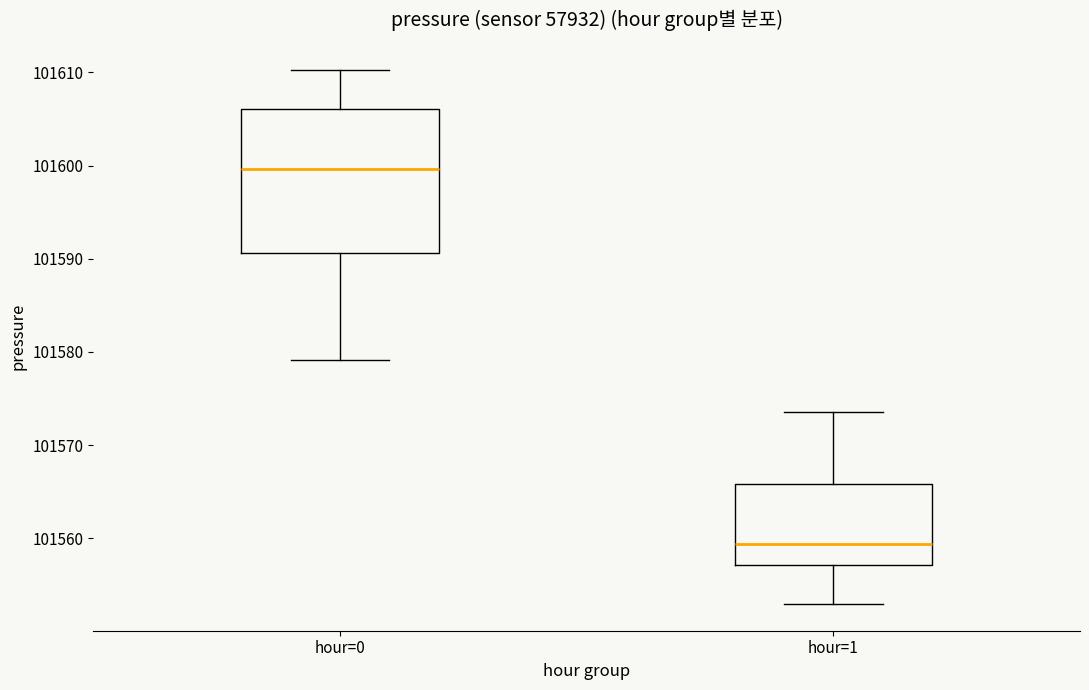

Which box's median line is the lowest?

hour=1